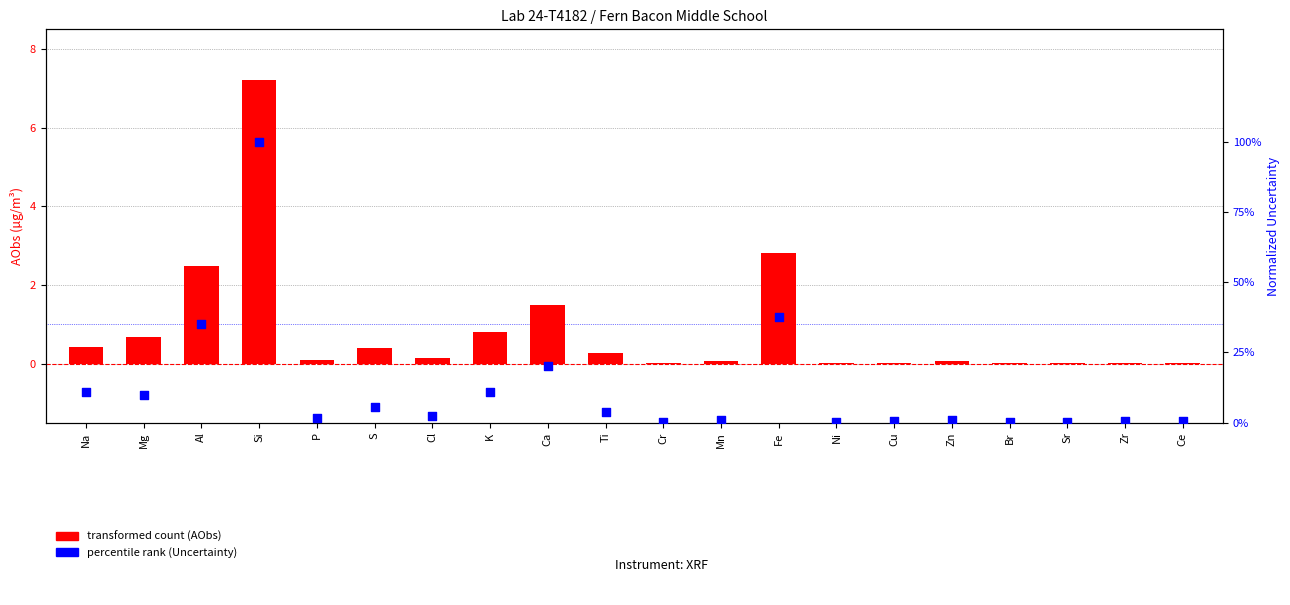

Which series has the largest total across all categories?

transformed count (AObs)